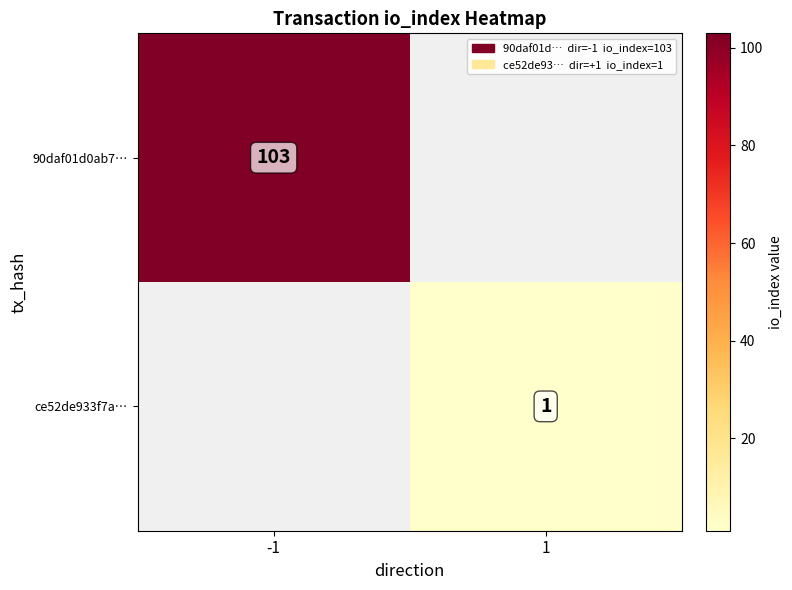

Is the value of 90daf01d0ab7… at -1 greater than the value of ce52de933f7a… at 1?

Yes